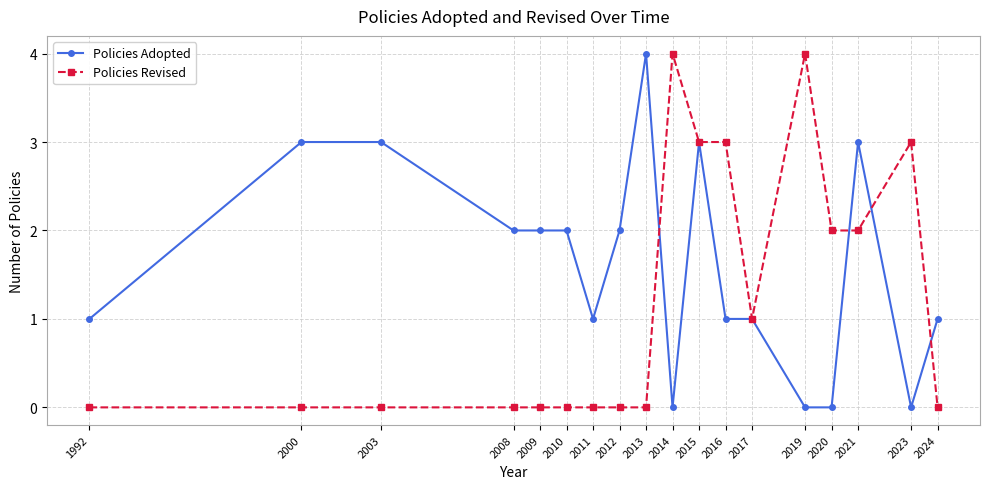

Is this an area chart (filled region under the line)?

No